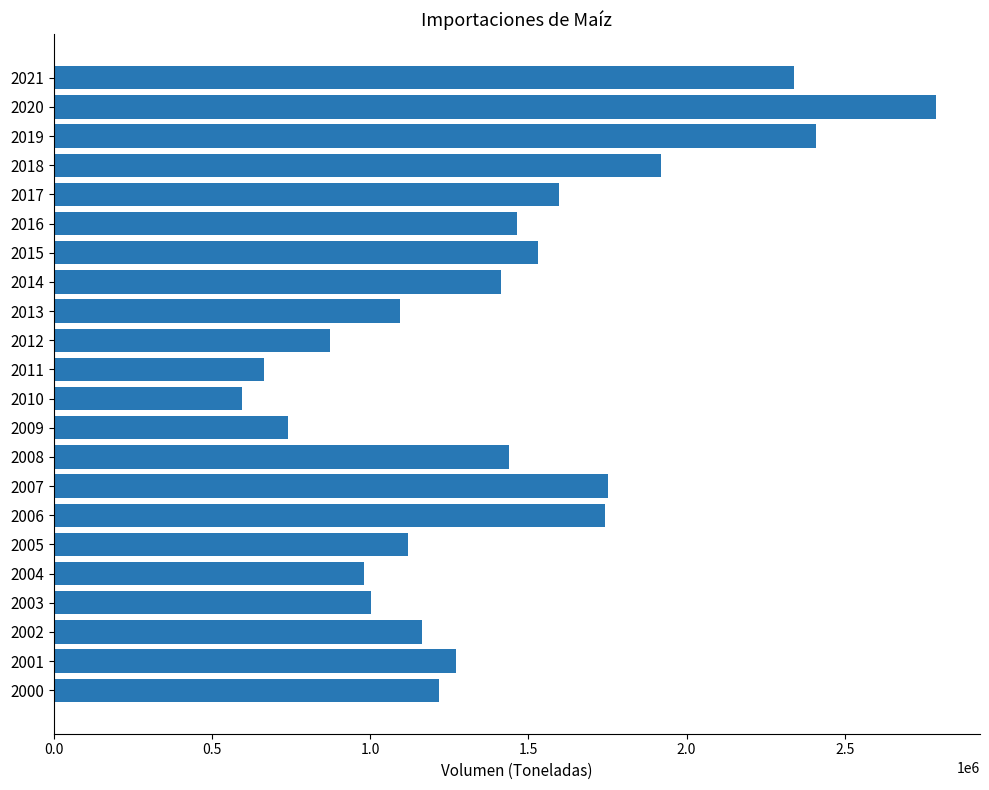

Which label corresponds to the largest value in the chart?

2020